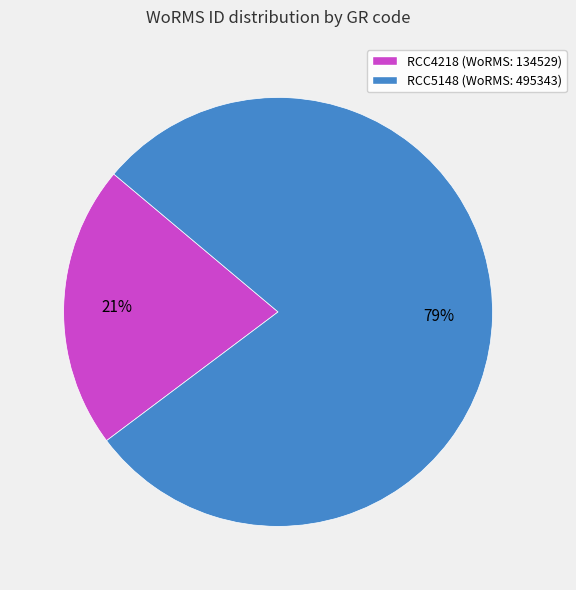

Which has a higher value, RCC4218 or RCC5148?

RCC5148